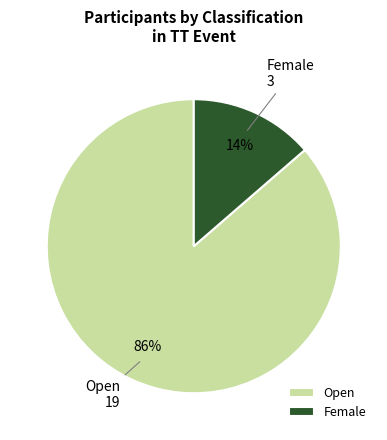

To the nearest percent, what percentage of the pie is Female?

14%